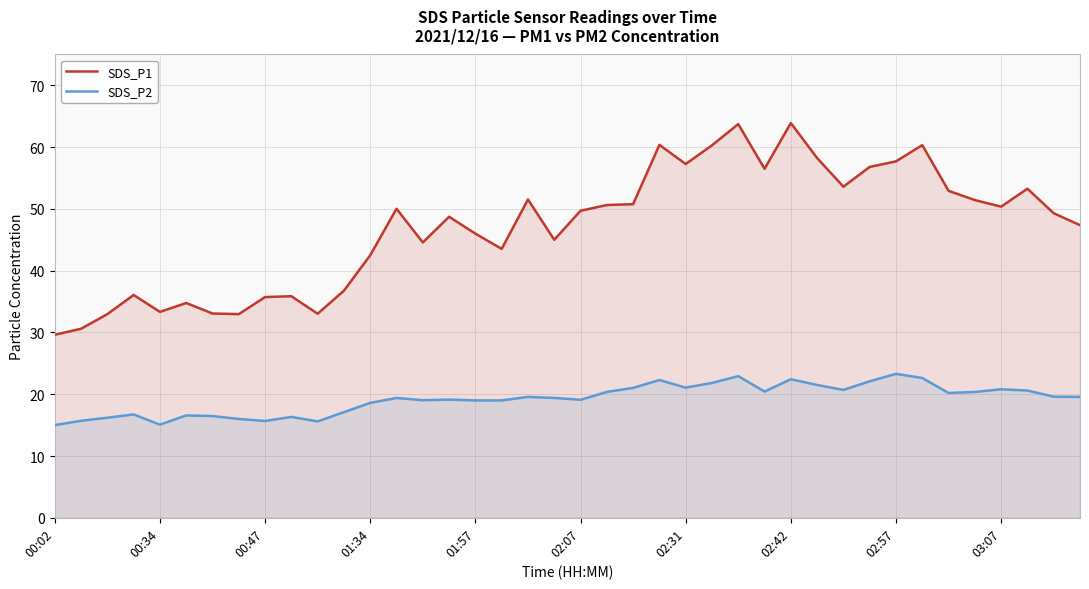

Rank the series by their average value, from lowest to highest.

SDS_P2, SDS_P1